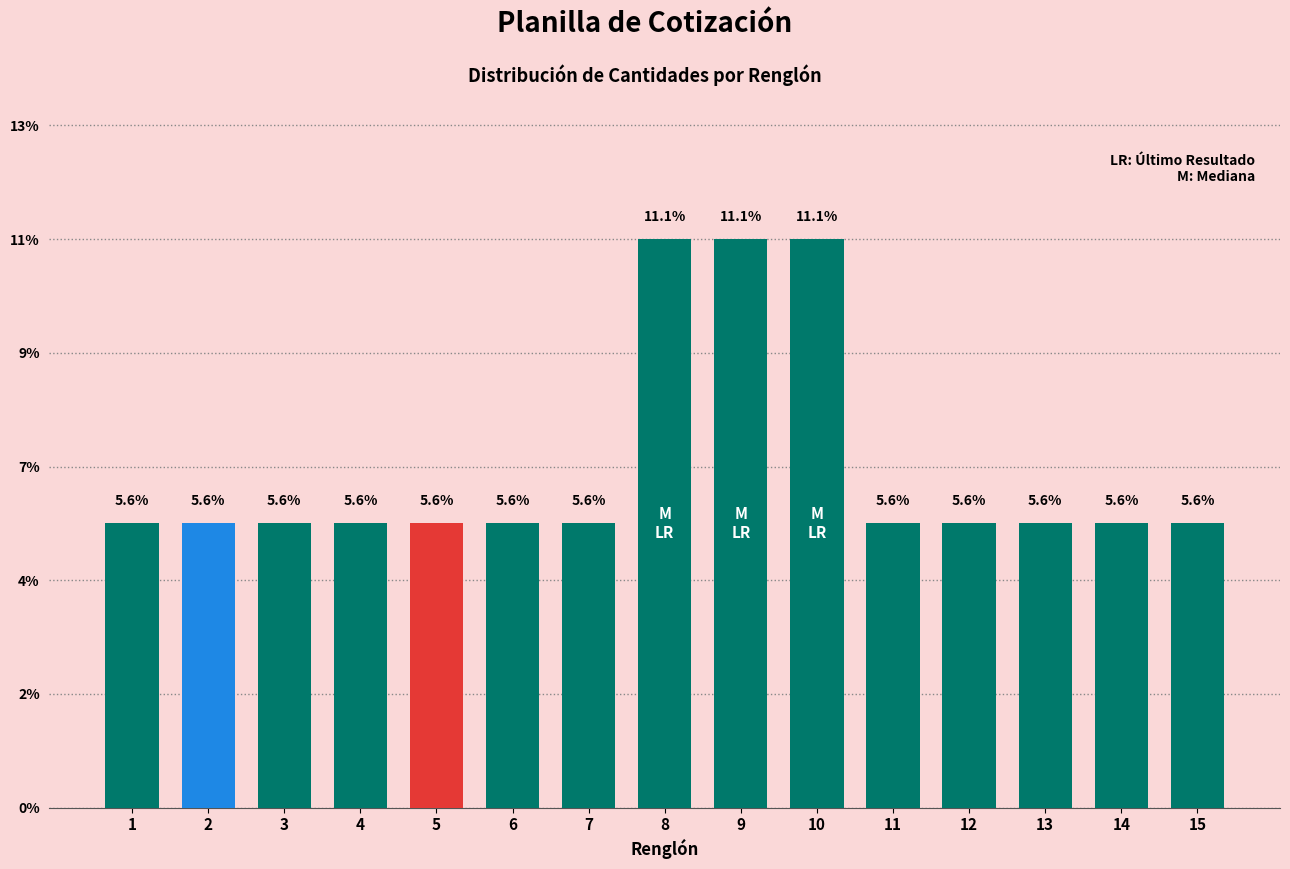

Are the bars horizontal?

No